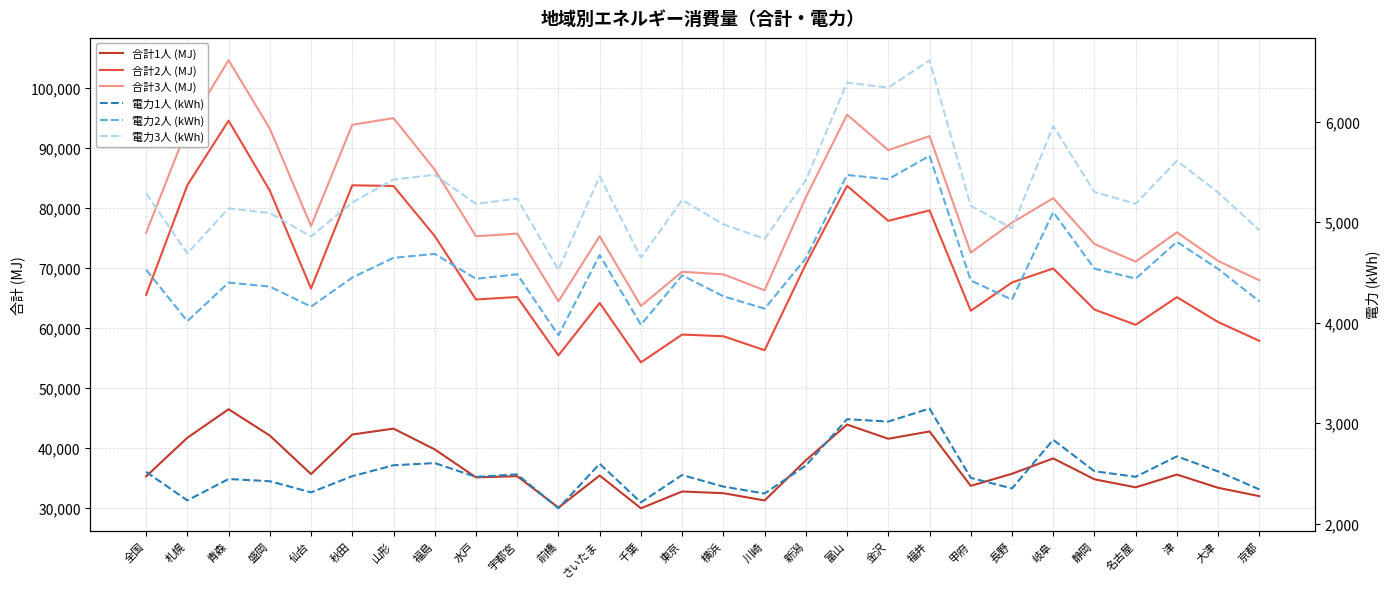

True or false: 合計2人 (MJ) has a value of 66545.6 at 仙台.

True